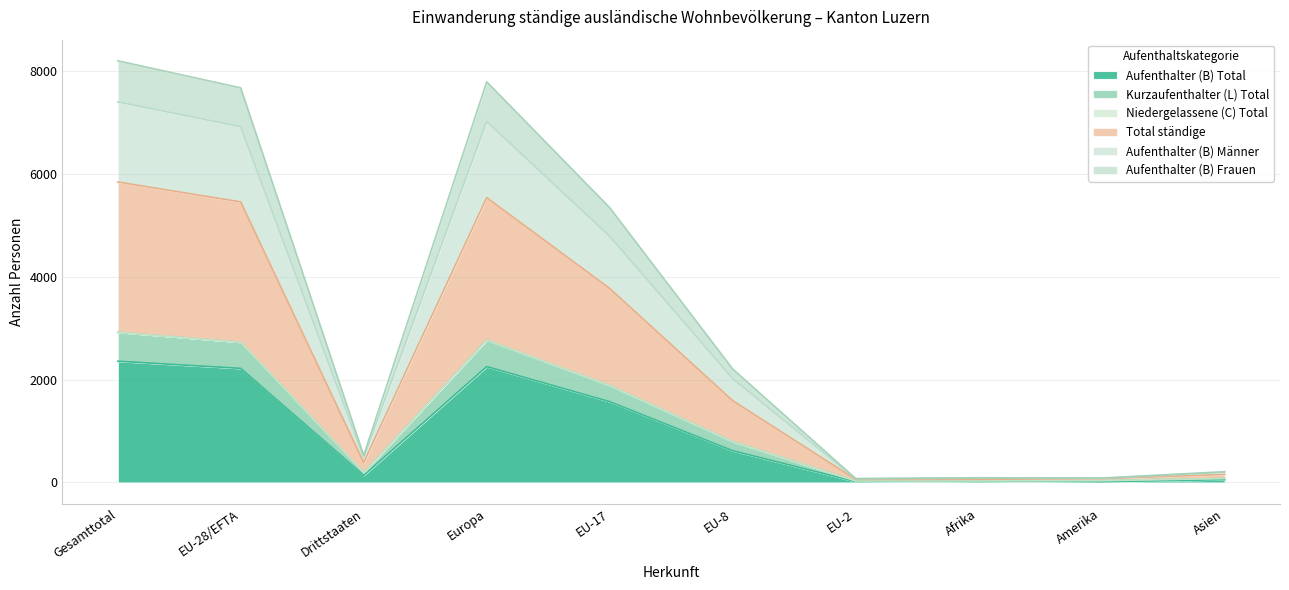

What is the value of the Kurzaufenthalter (L) Total point at the 10th from the left?

78